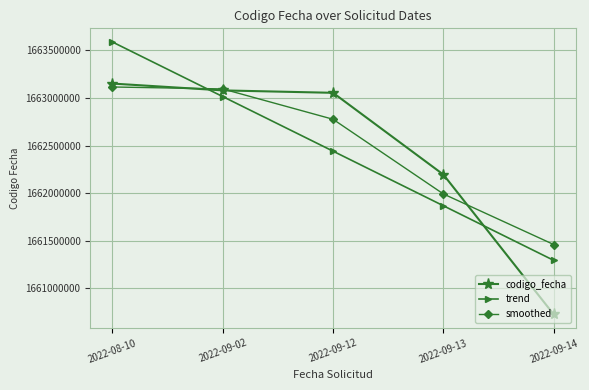

Is it true that smoothed equals 1661458837.5 at 2022-09-14?

True